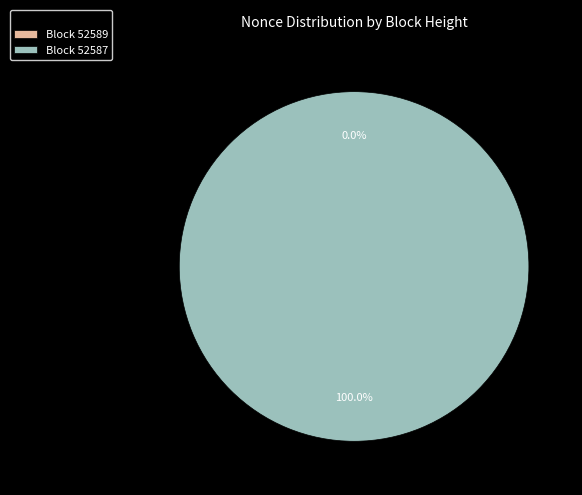

How many segments does this pie chart have?

2